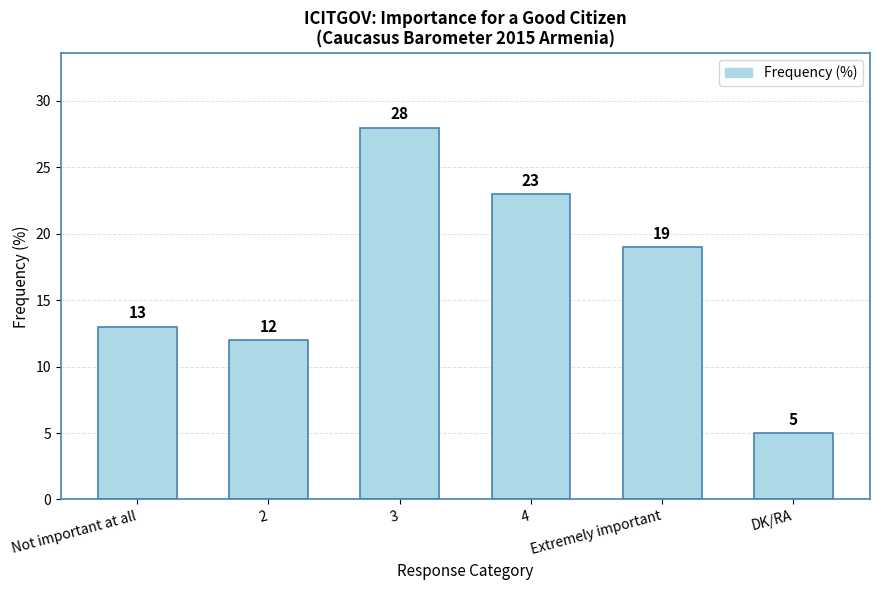

How many data points does each series have?

6